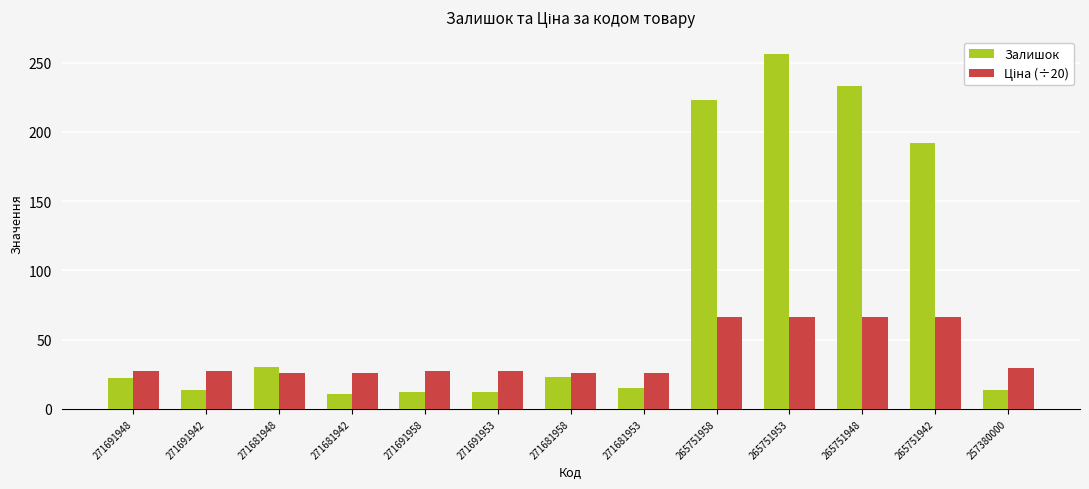

What is the difference between the maximum and minimum values in the Залишок series?

245.0